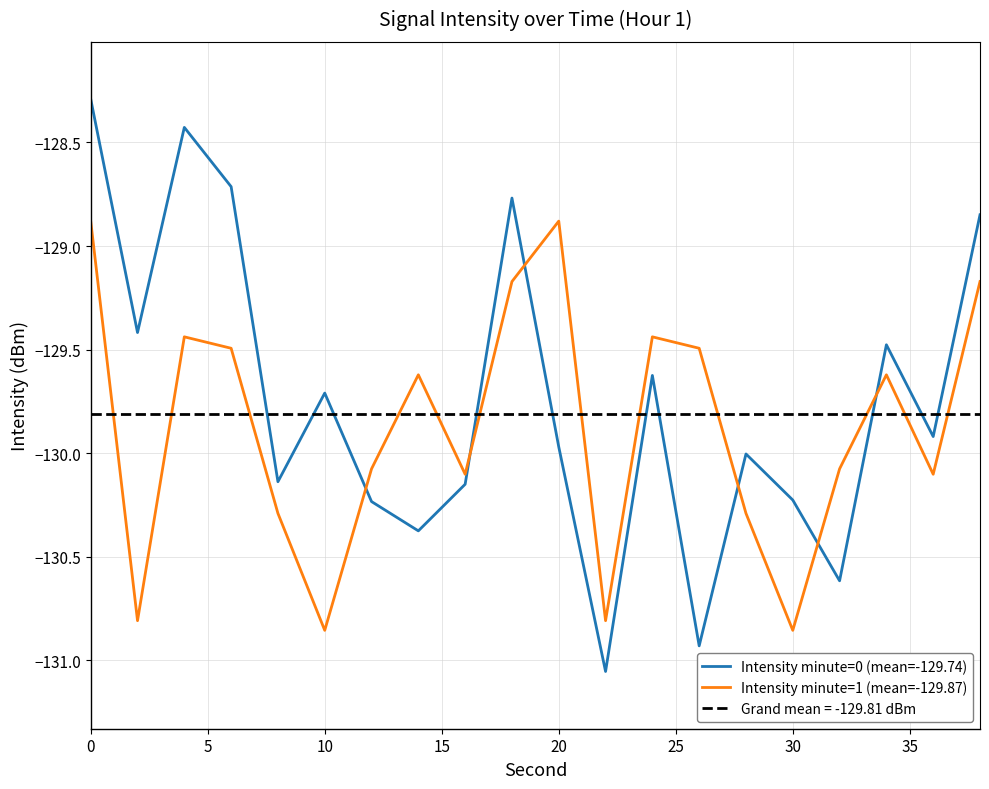

True or false: Intensity minute=0 (mean=-129.74) and Intensity minute=1 (mean=-129.87) intersect in this chart.

True